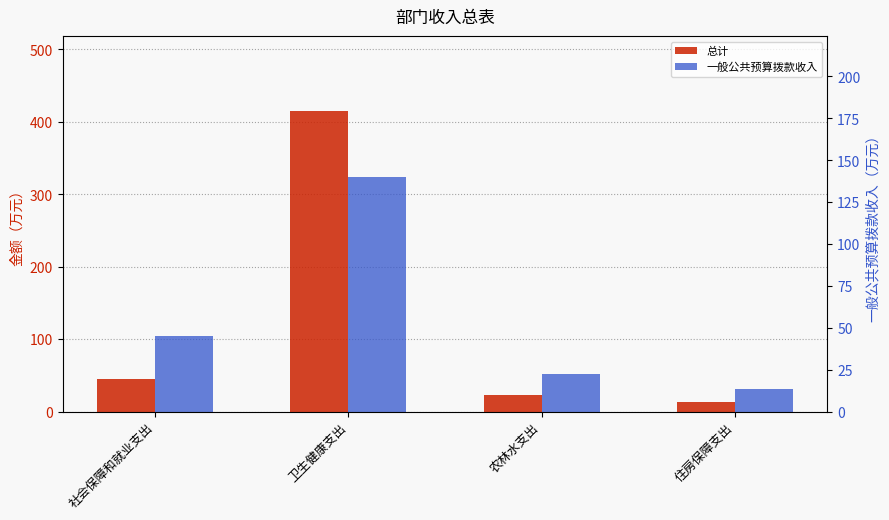

List the series in order of their peak value, highest first.

总计, 一般公共预算拨款收入